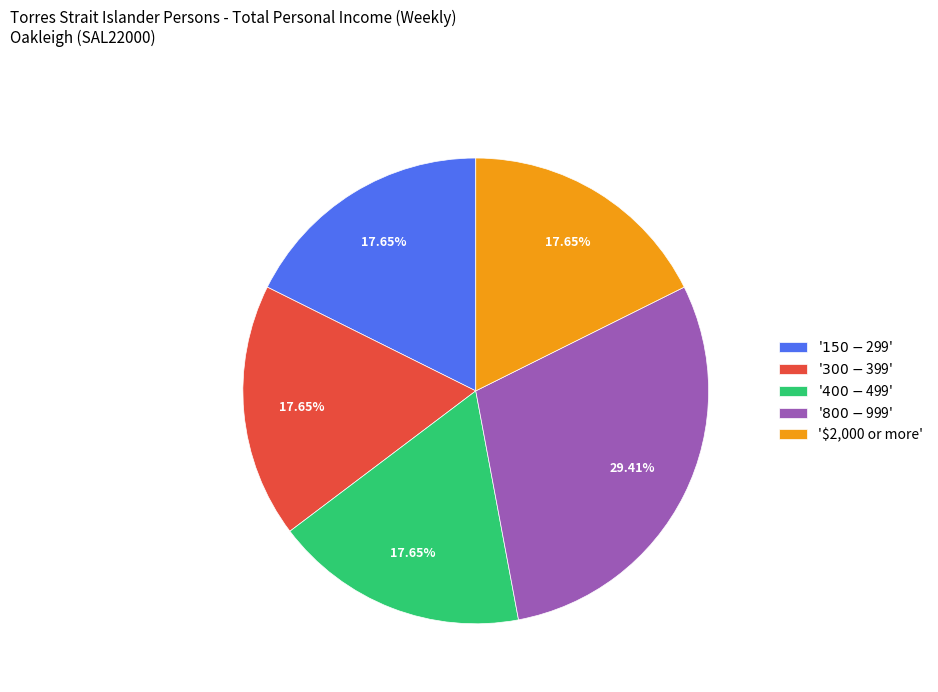

Is there a majority slice in this chart?

No